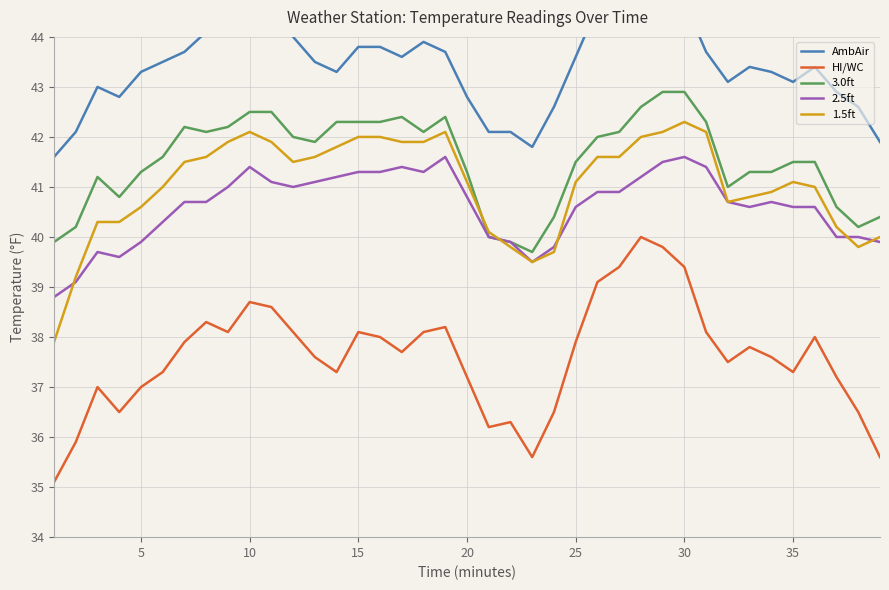

True or false: 1.5ft and HI/WC cross at least once.

False